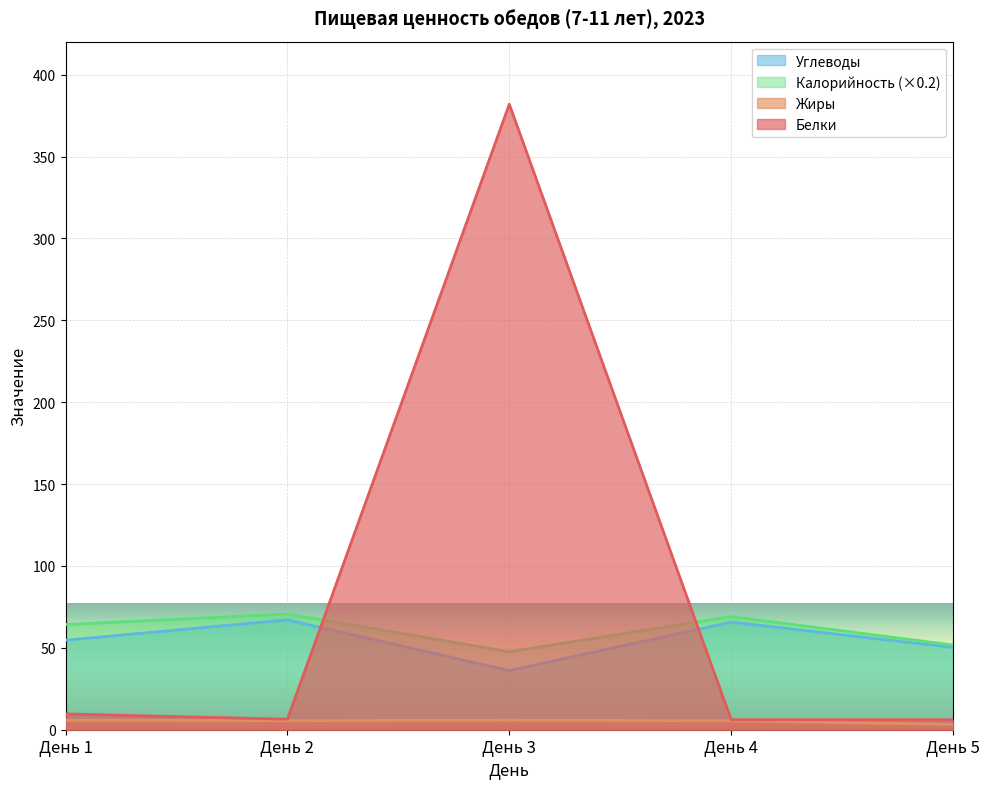

How many values in the Углеводы series exceed 54?

3